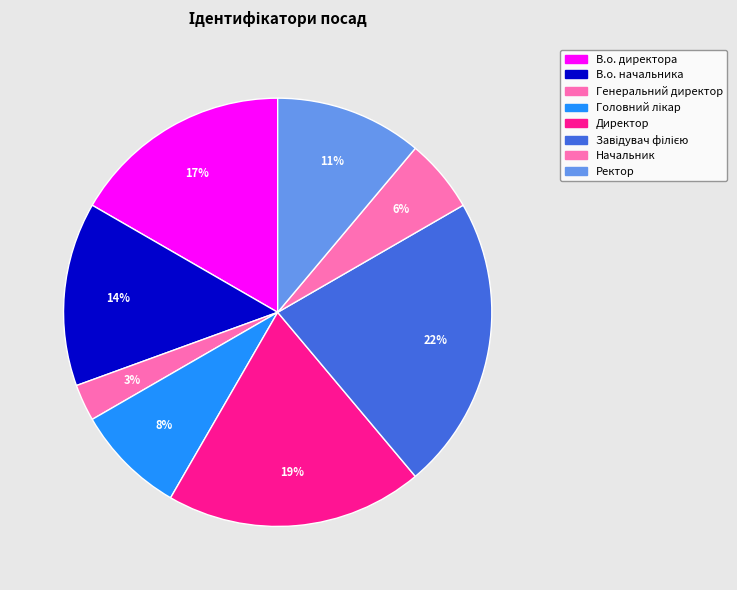

Count the number of slices in the pie.

8